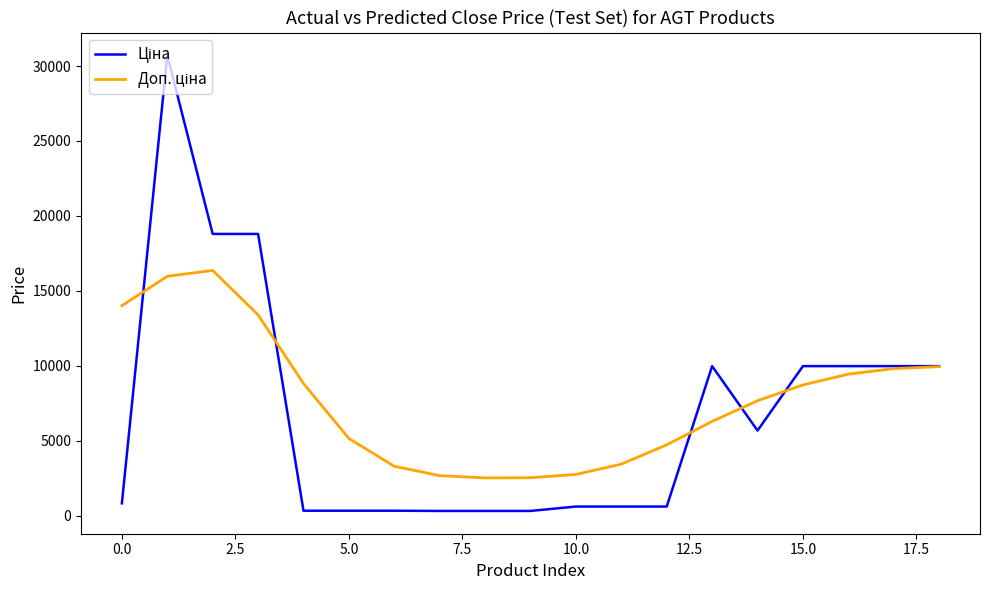

Count the number of categories in the chart.

19